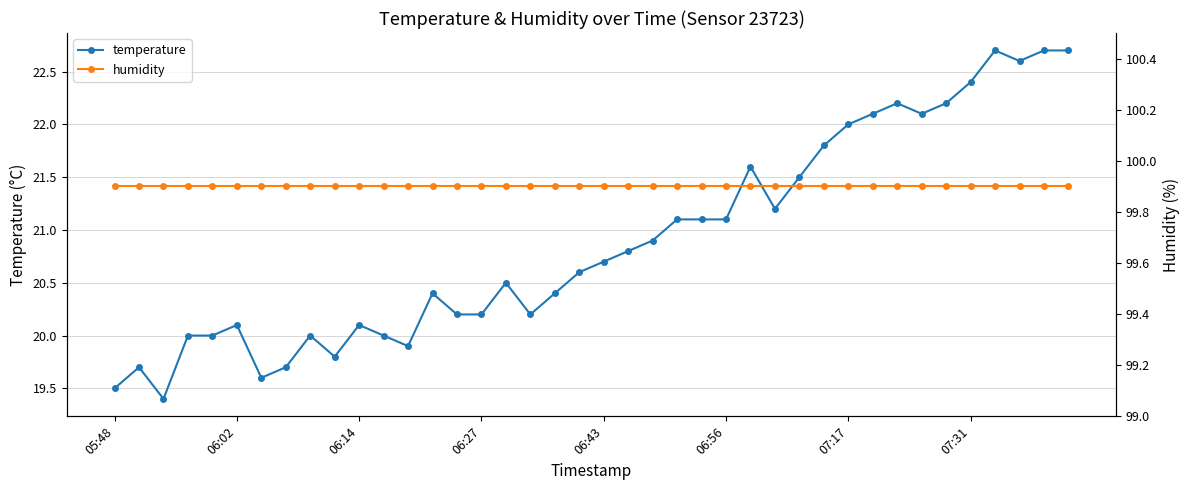

The value of humidity at 8 is 99.9. True or false?

True